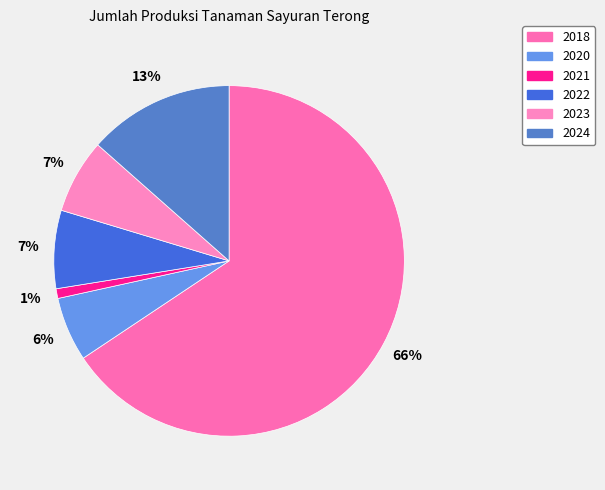

Which category has the biggest portion of the pie?

2018